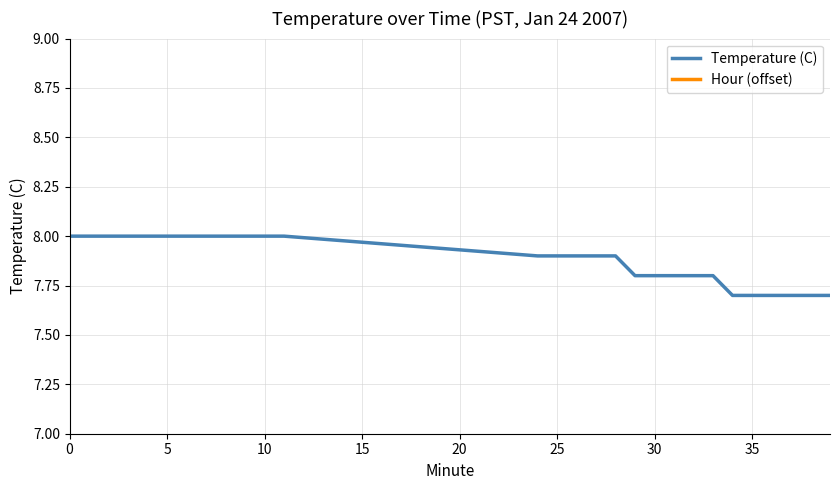

What is the lowest value of the Temperature (C) series?

7.7